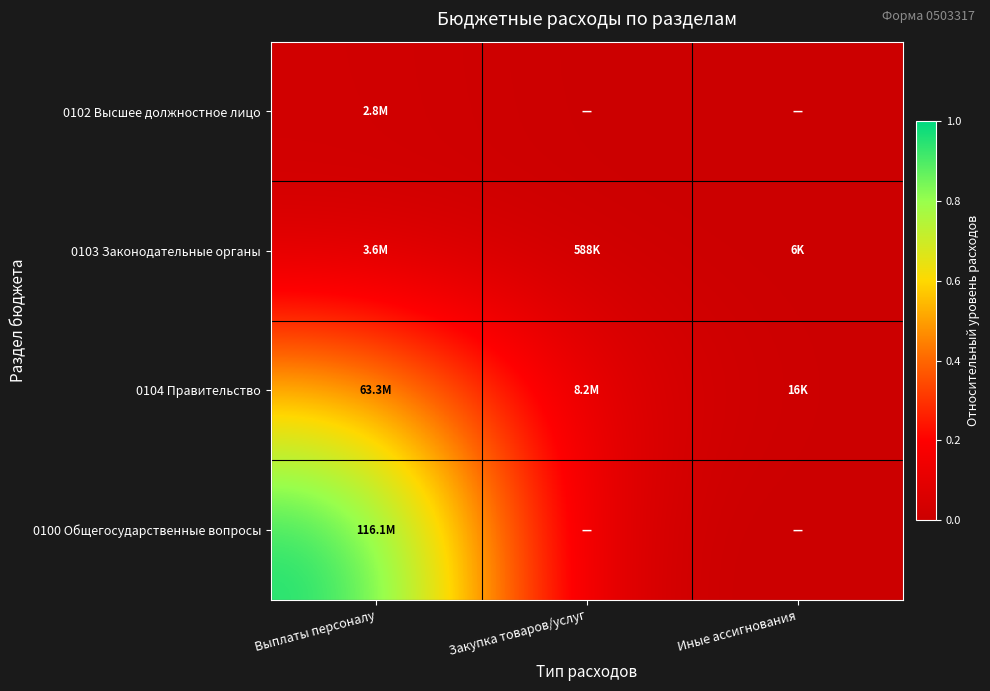

How many series are shown in this chart?

4